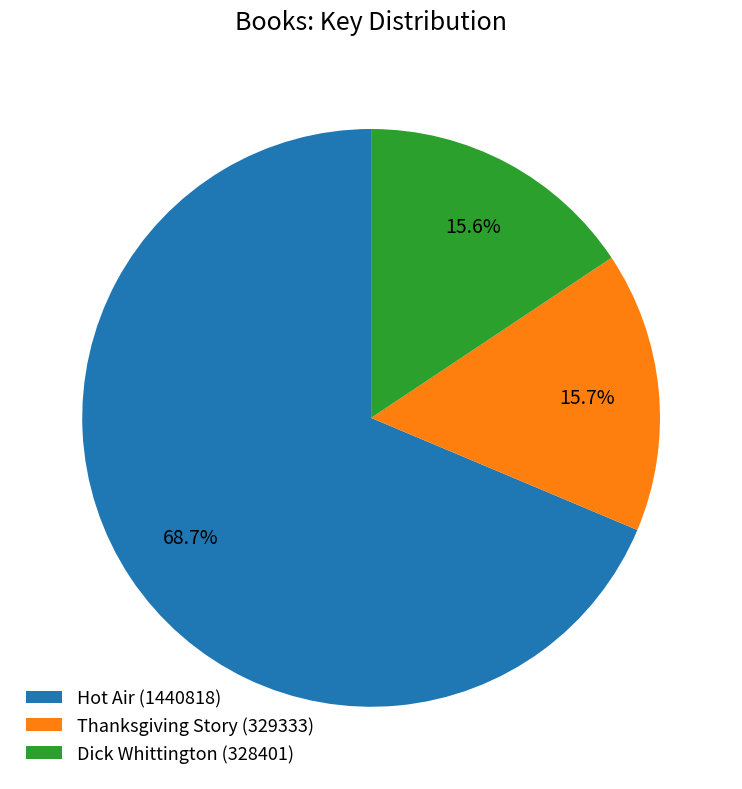

Which category has the biggest portion of the pie?

Hot Air (1440818)